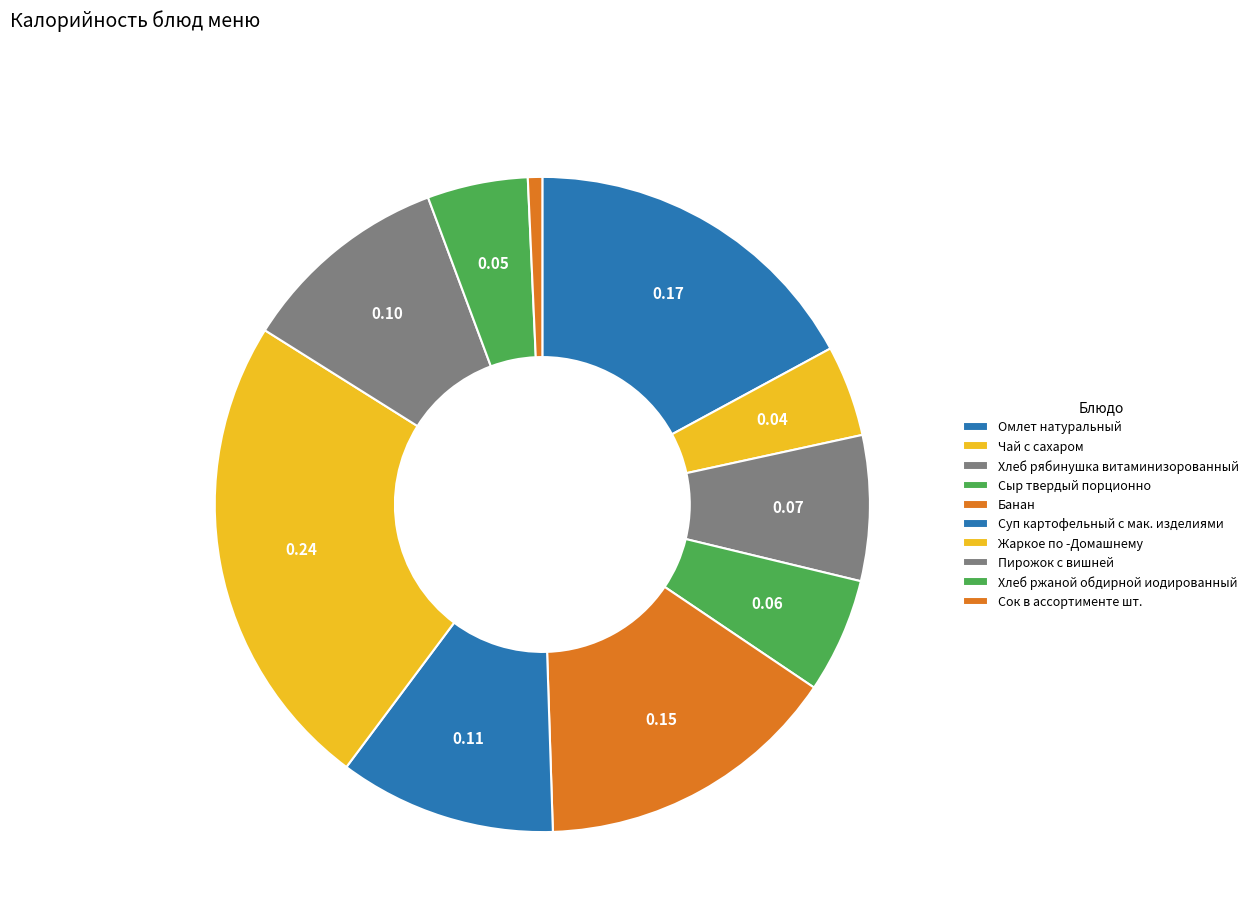

How many slices are in this pie chart?

10